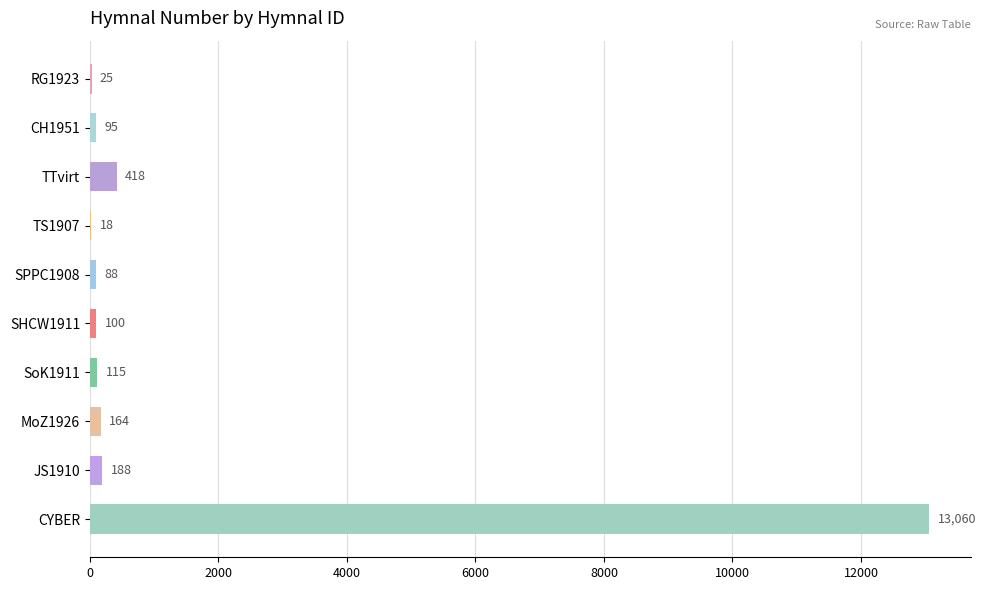

Which category has the highest value across all series?

CYBER